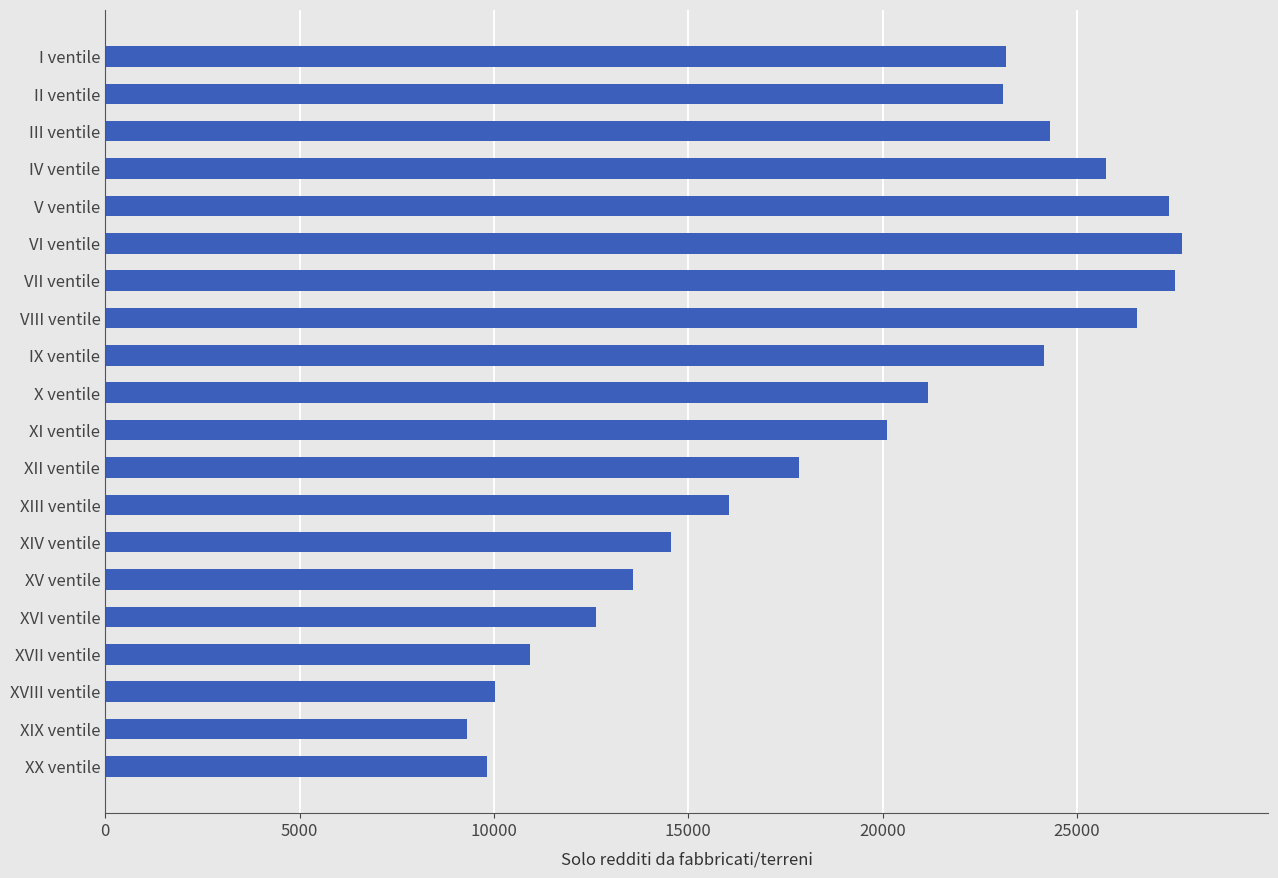

How many values are below 21171?

10